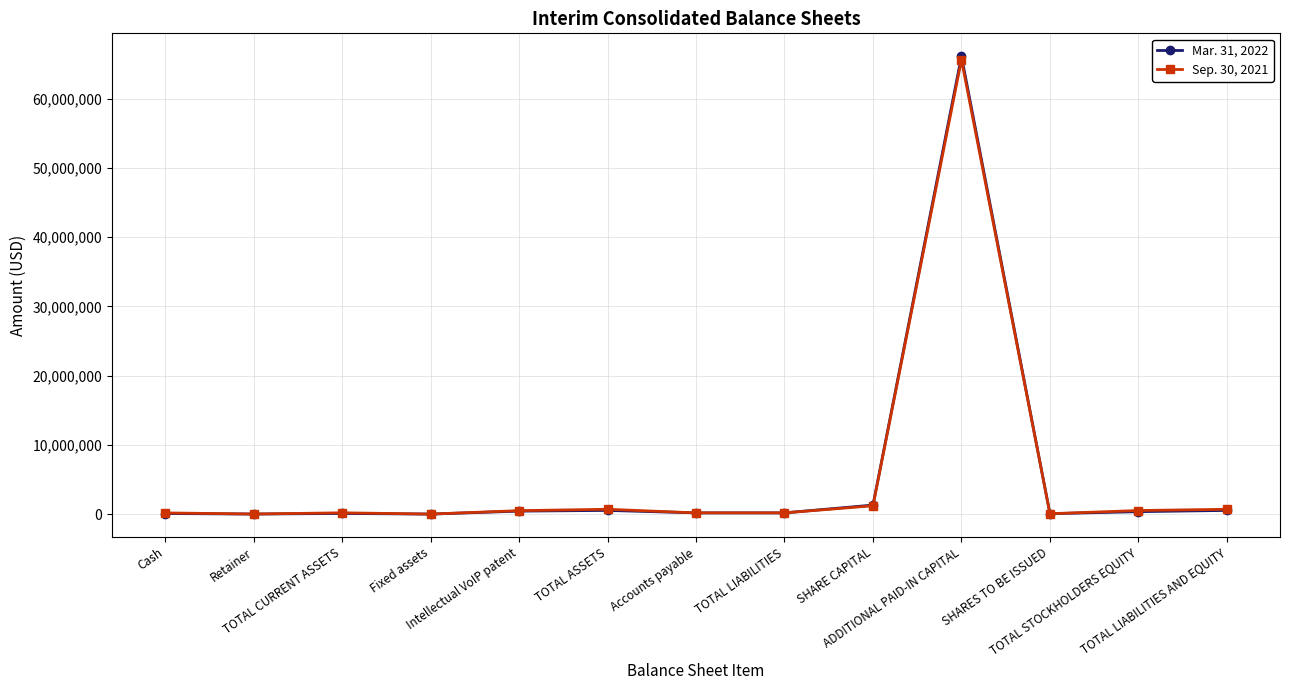

Where is Mar. 31, 2022 nearest to the value 33071059?

SHARE CAPITAL